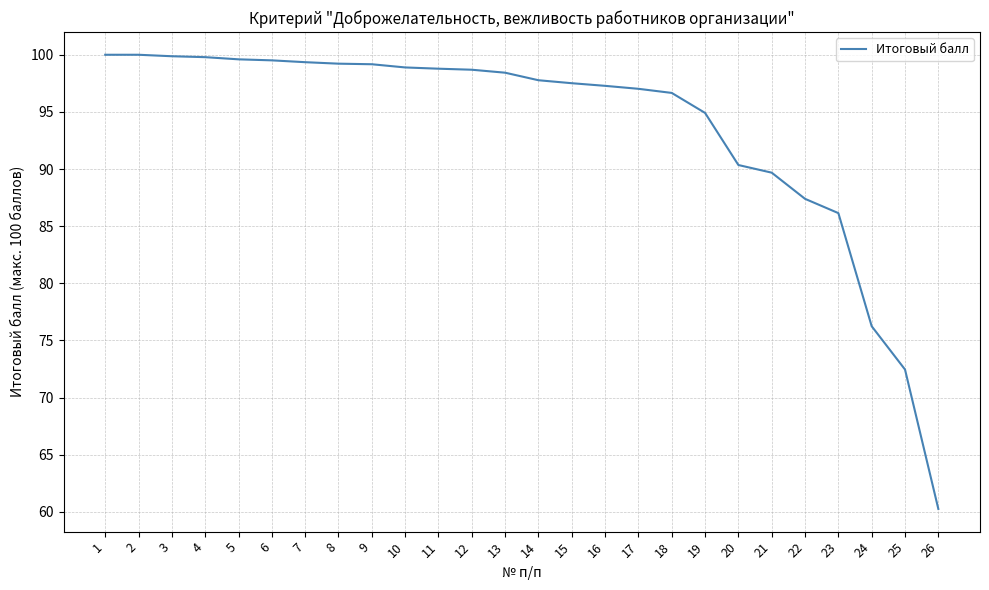

At which label does the data first exceed 98?

1